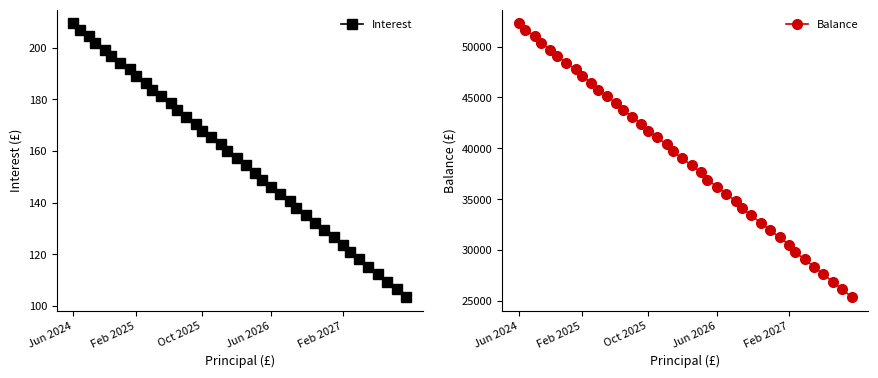

True or false: Interest has more than 0 interior local peaks.

False